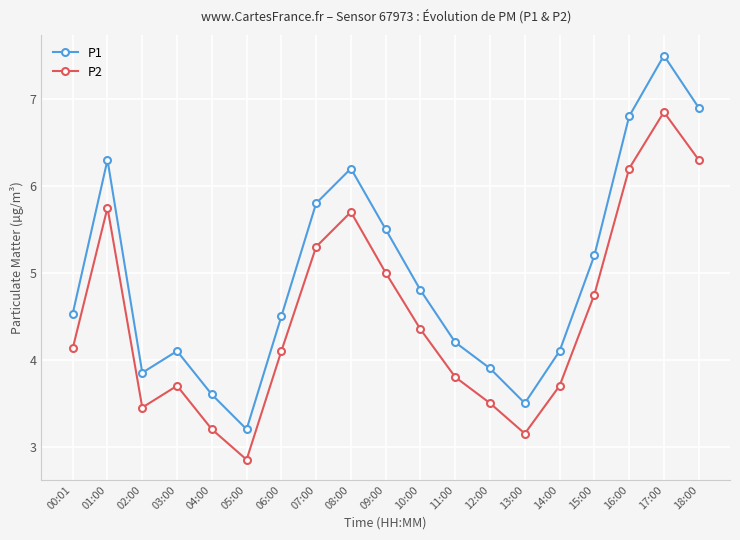

Between 05:00 and 14:00, which series saw the biggest shift?

P1